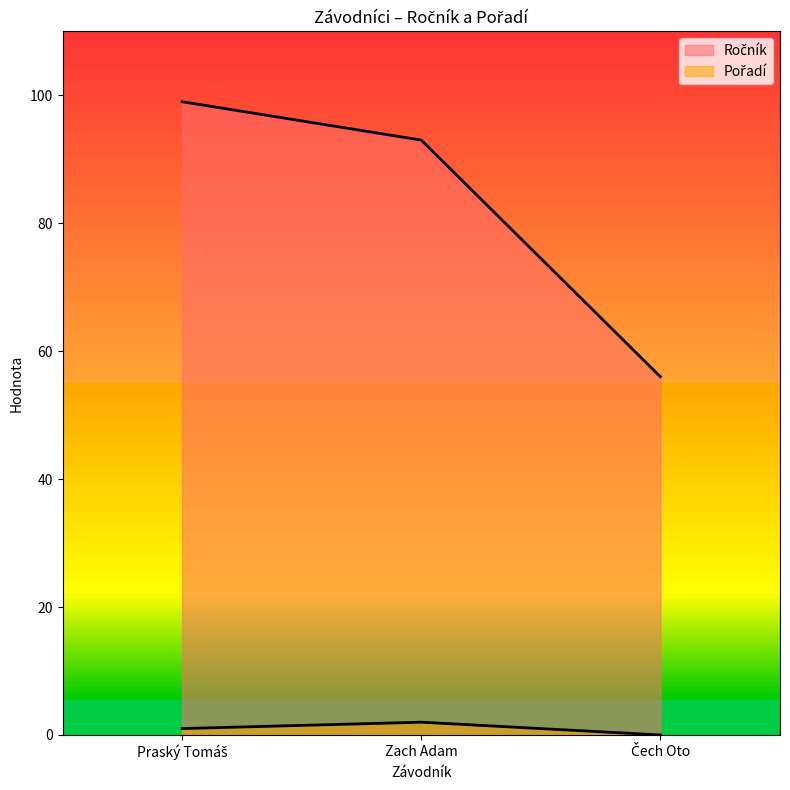

What is the greatest value displayed?

99